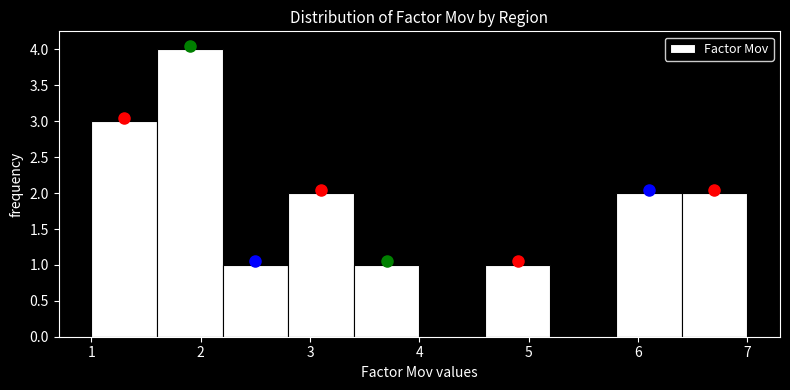

Which range on the x-axis has the tallest bar?

1.6 to 2.2